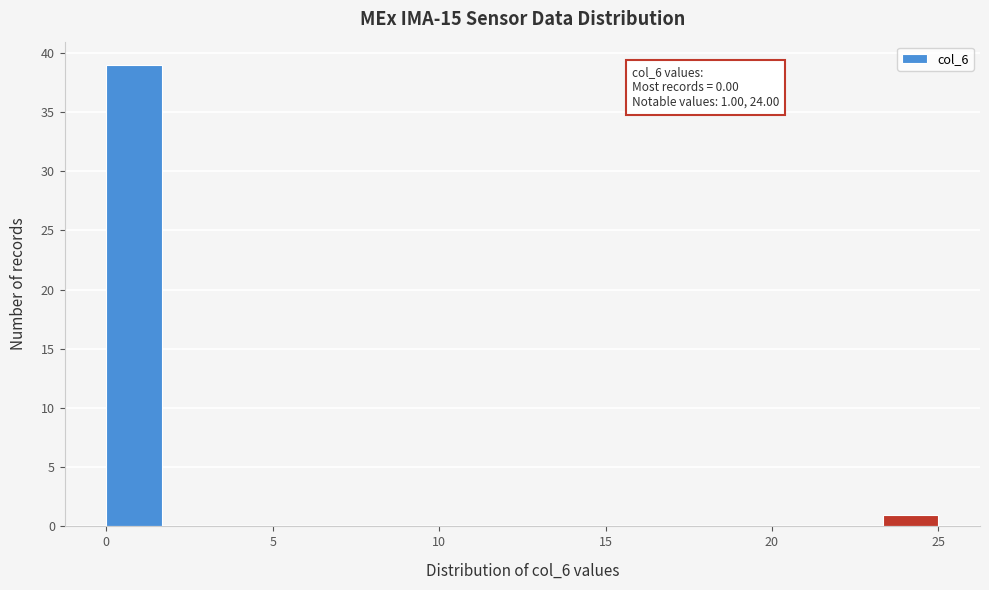

Read against the x-axis, roughly where is the centre of the tallest bar?

1.0